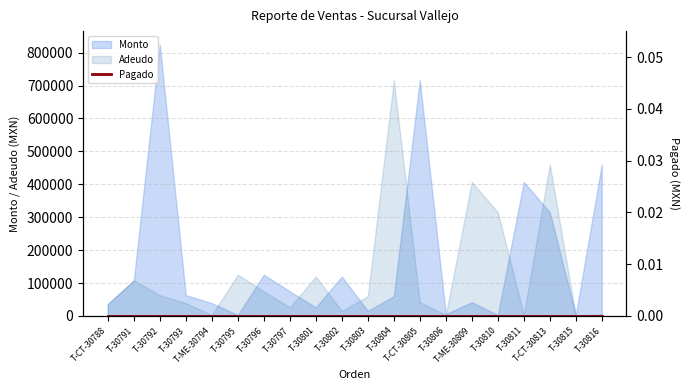

Which series has the largest range (max minus min)?

Monto